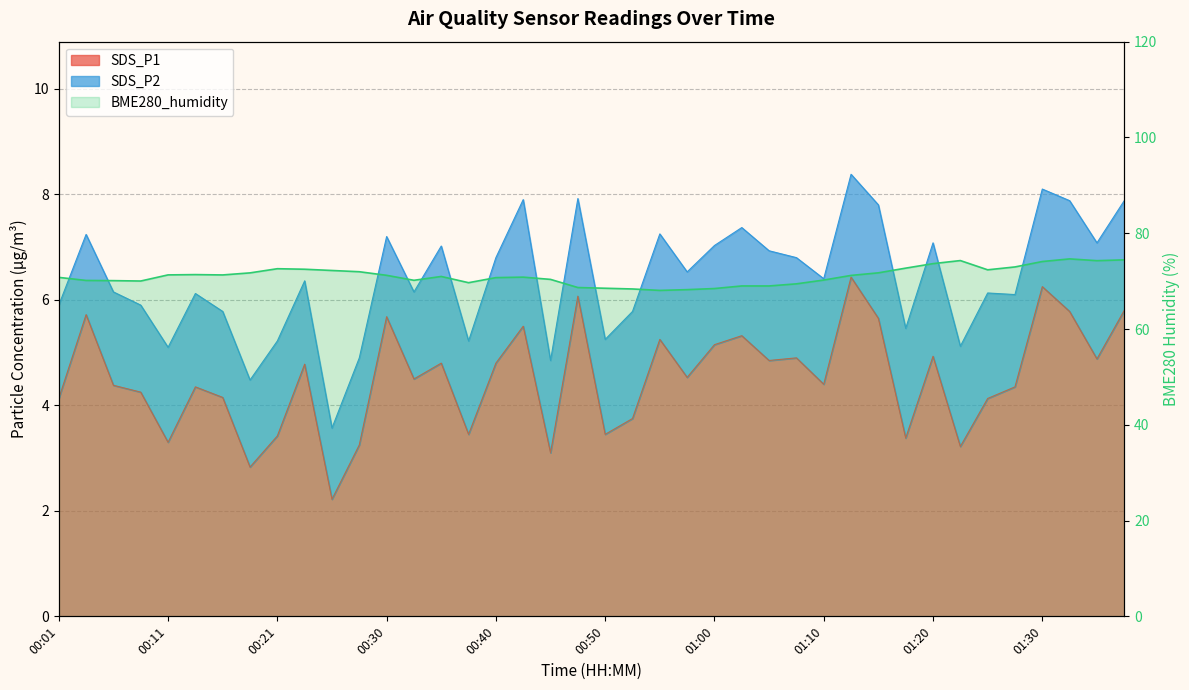

The chart shows a value of 19.0 at 00:01. True or false?

False